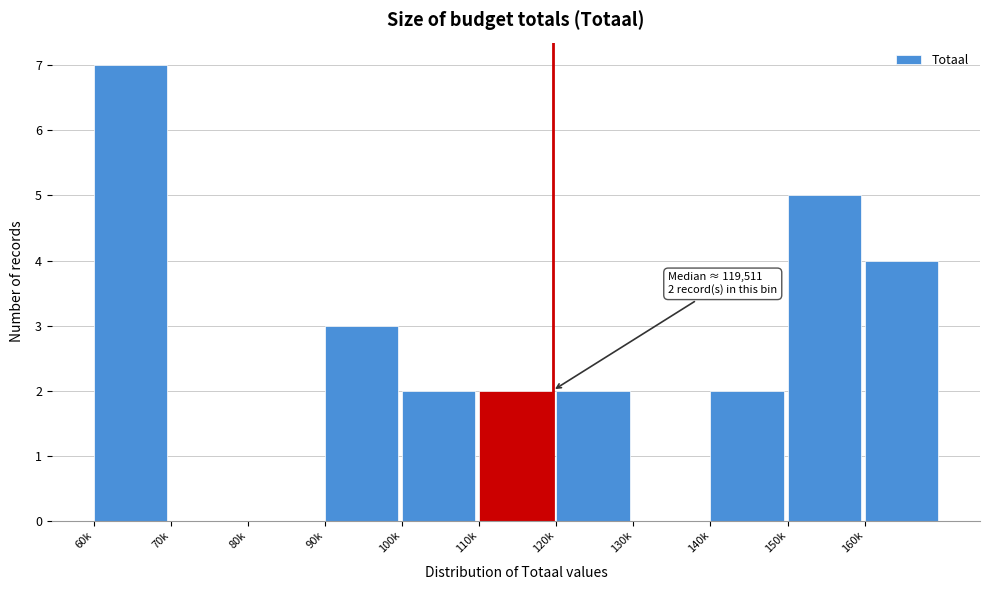

Reading left to right, extract all data points from this chart.

60k=7	70k=0	80k=0	90k=3	100k=2	110k=2	120k=2	130k=0	140k=2	150k=5	160k=4